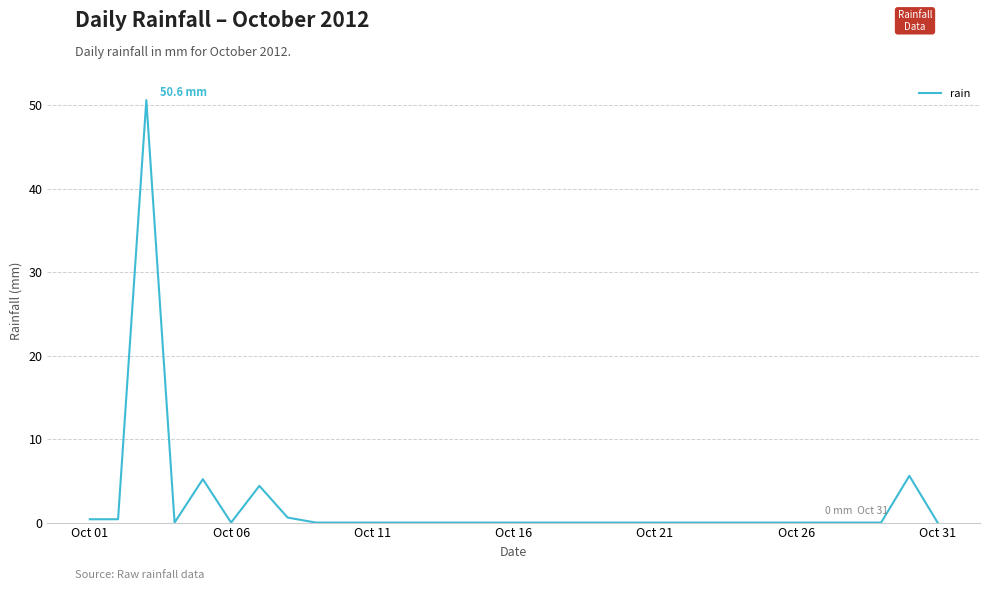

Count the number of categories in the chart.

31